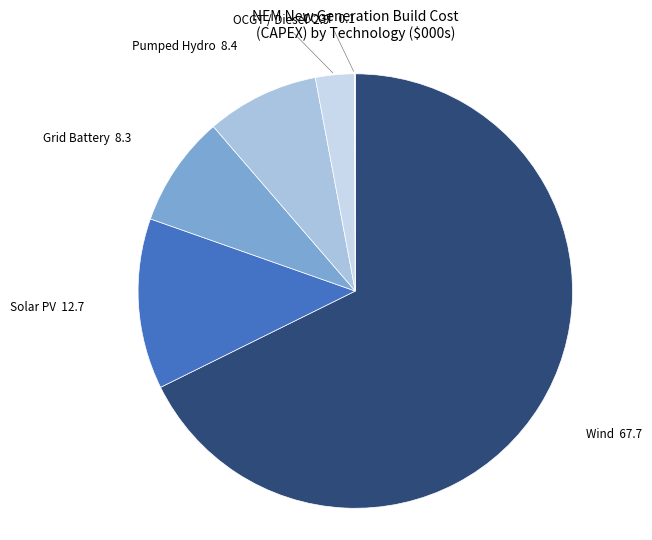

True or false: OCGT / Diesel accounts for 10% of the total.

False